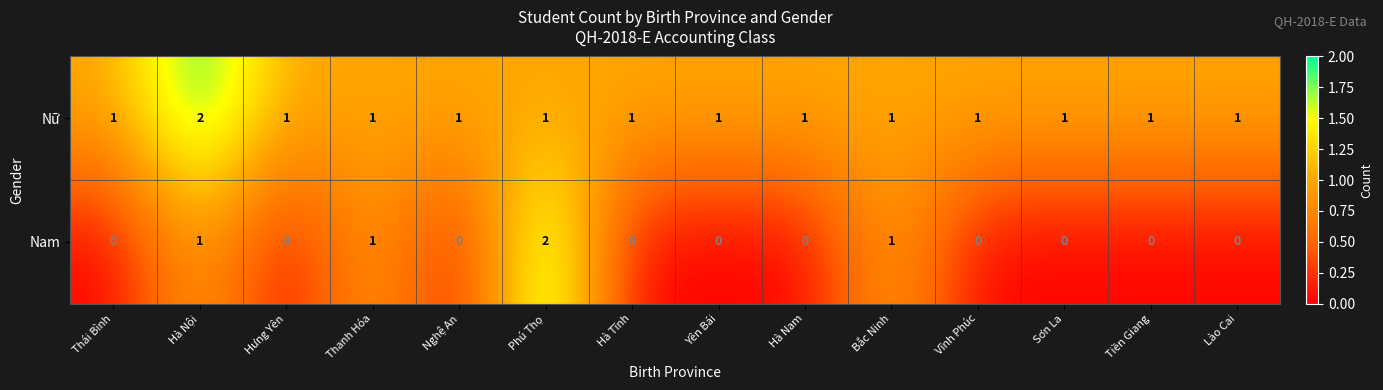

What is the greatest value displayed?

2